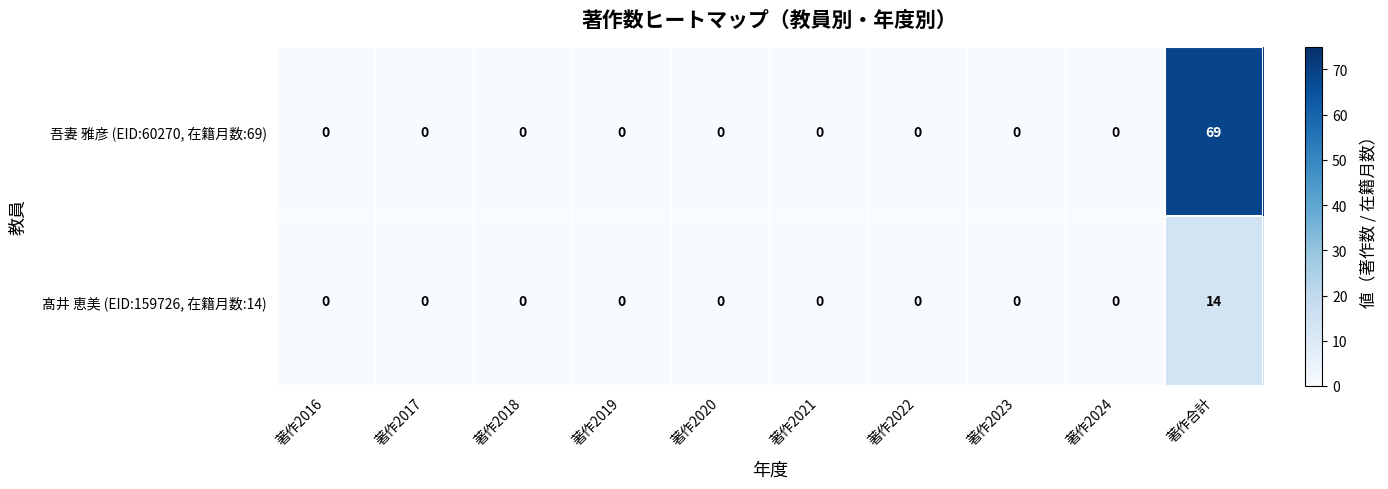

Which label corresponds to the largest value in the chart?

著作合計